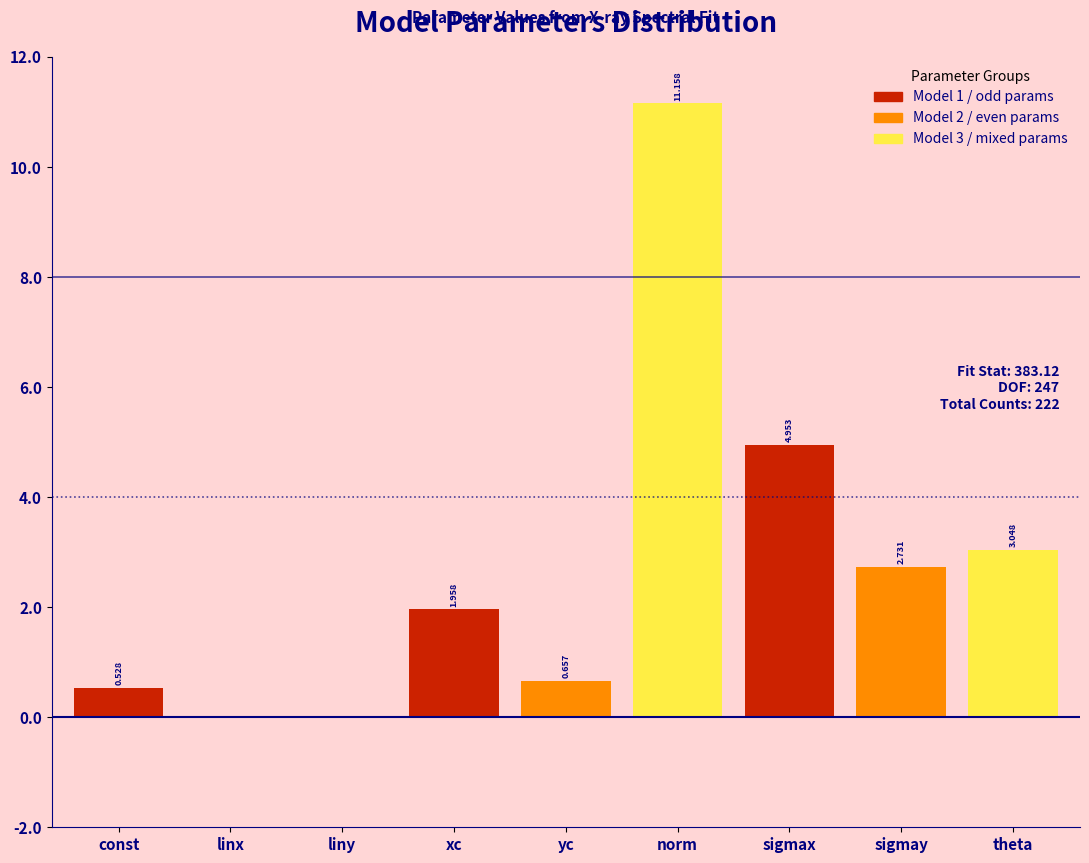

At which label does the data first exceed 1?

xc